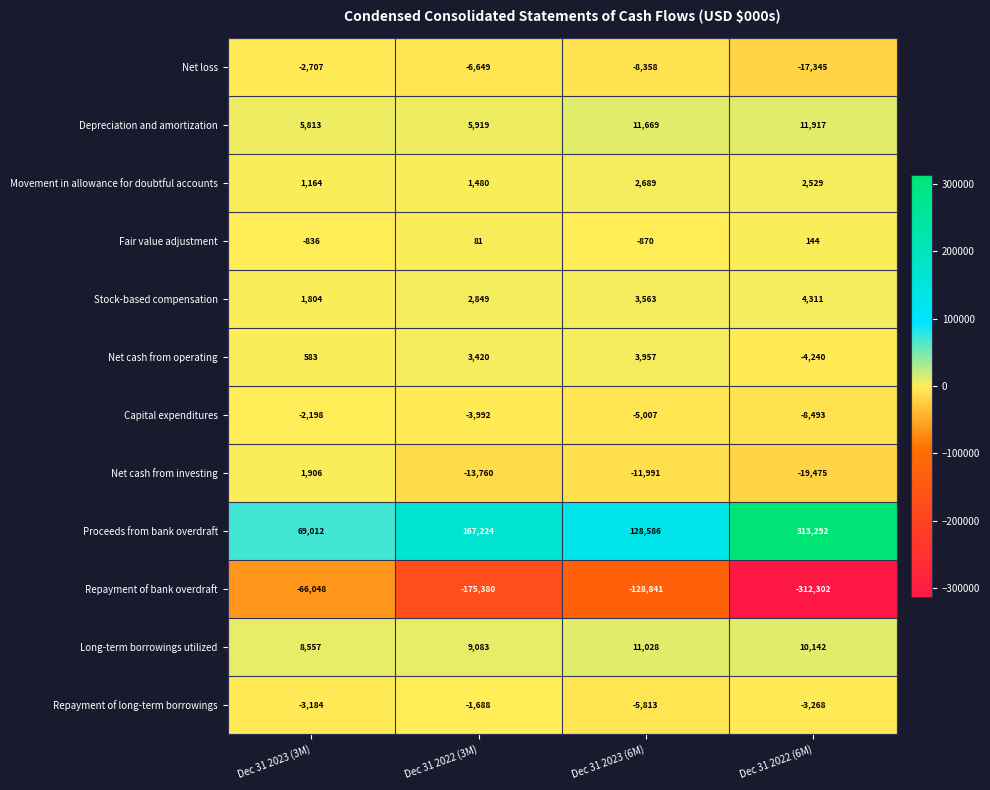

Which series changed the most between Dec 31 2023 (6M) and Dec 31 2022 (6M)?

Proceeds from bank overdraft